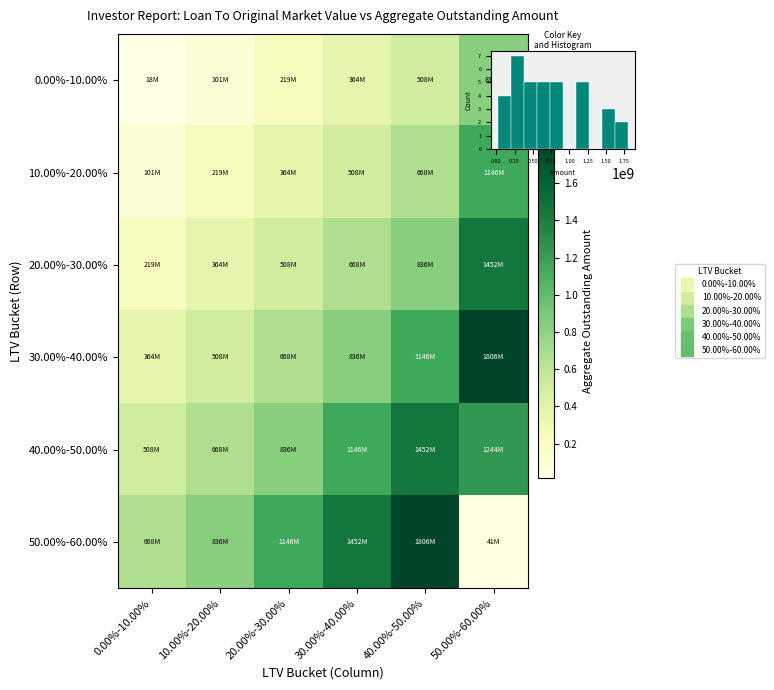

Rank the series by their maximum value, from highest to lowest.

30.00%-40.00%, 50.00%-60.00%, 20.00%-30.00%, 40.00%-50.00%, 10.00%-20.00%, 0.00%-10.00%